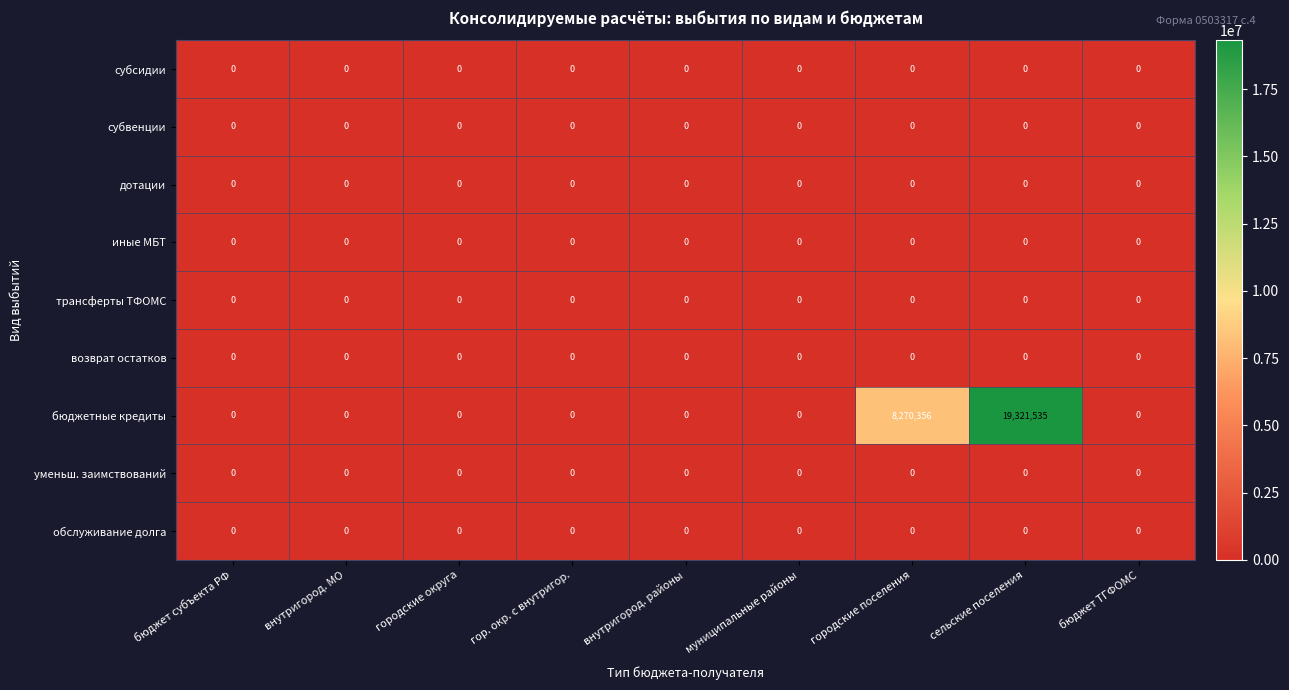

How many series are shown in this chart?

9